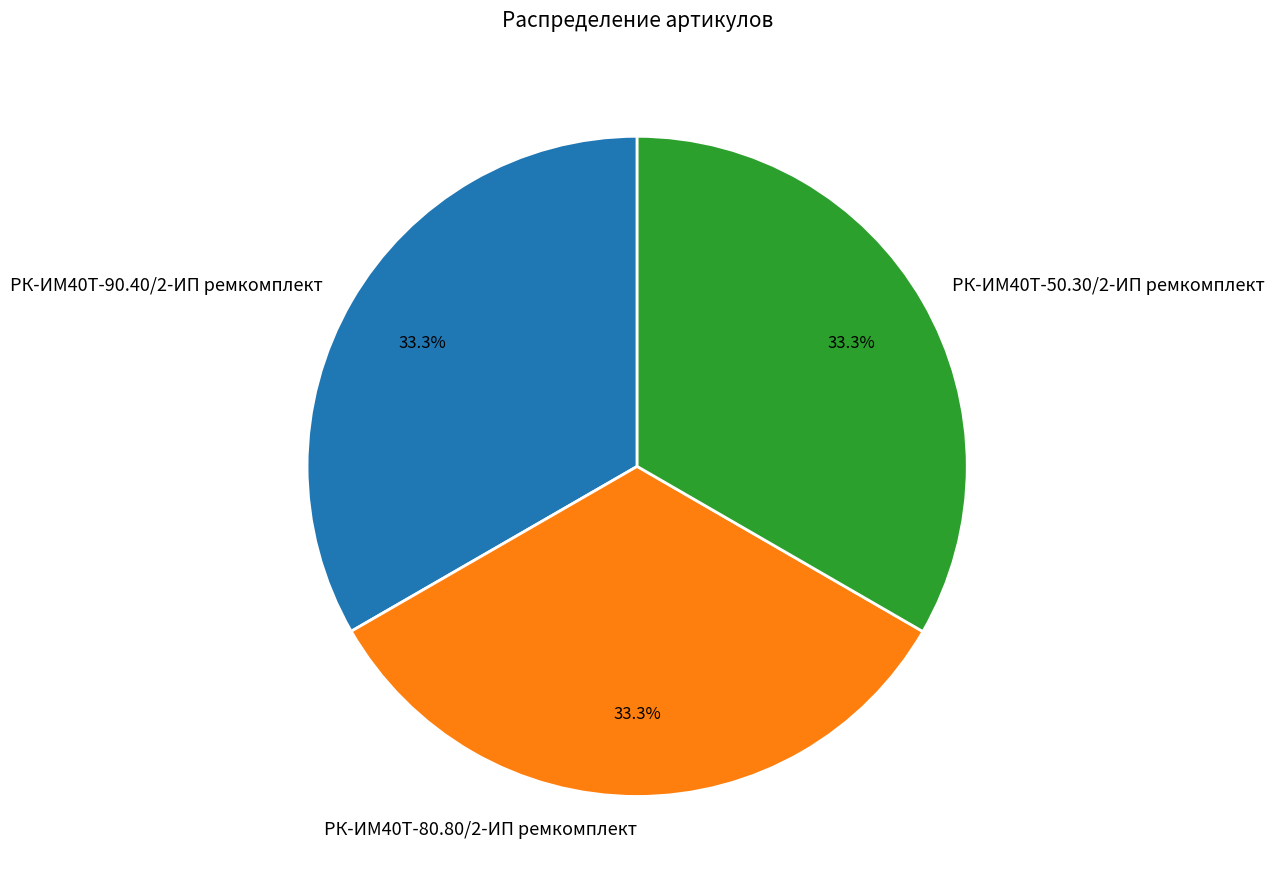

Is there any slice that represents more than half of the pie?

No